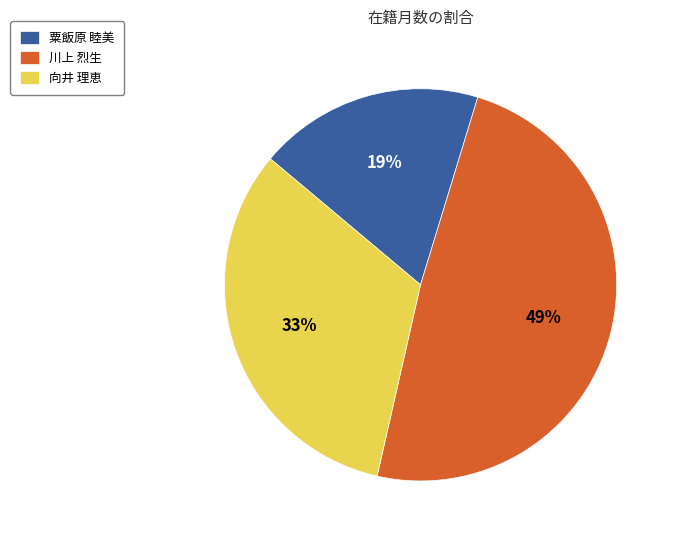

To the nearest percent, what is the combined percentage of 川上 烈生 and 向井 理恵?

81%